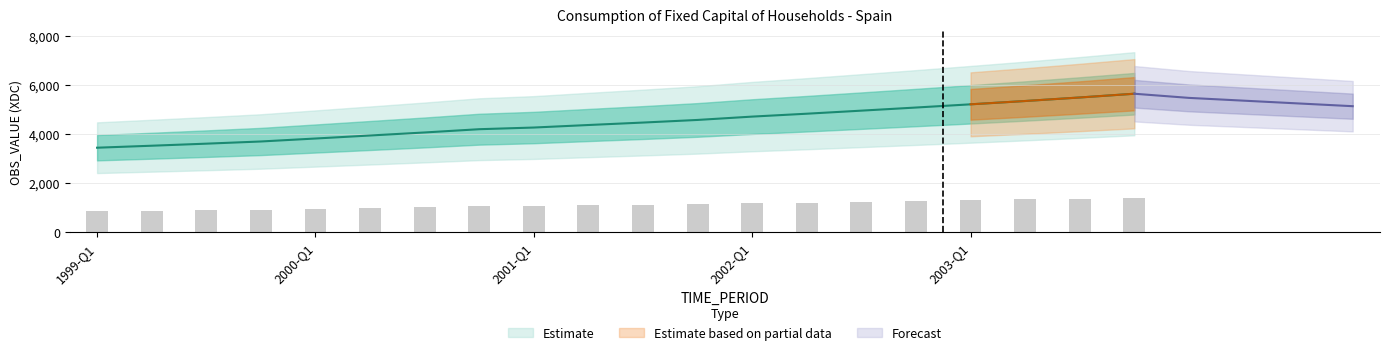

The value at 2002-Q2 is 3220. True or false?

False